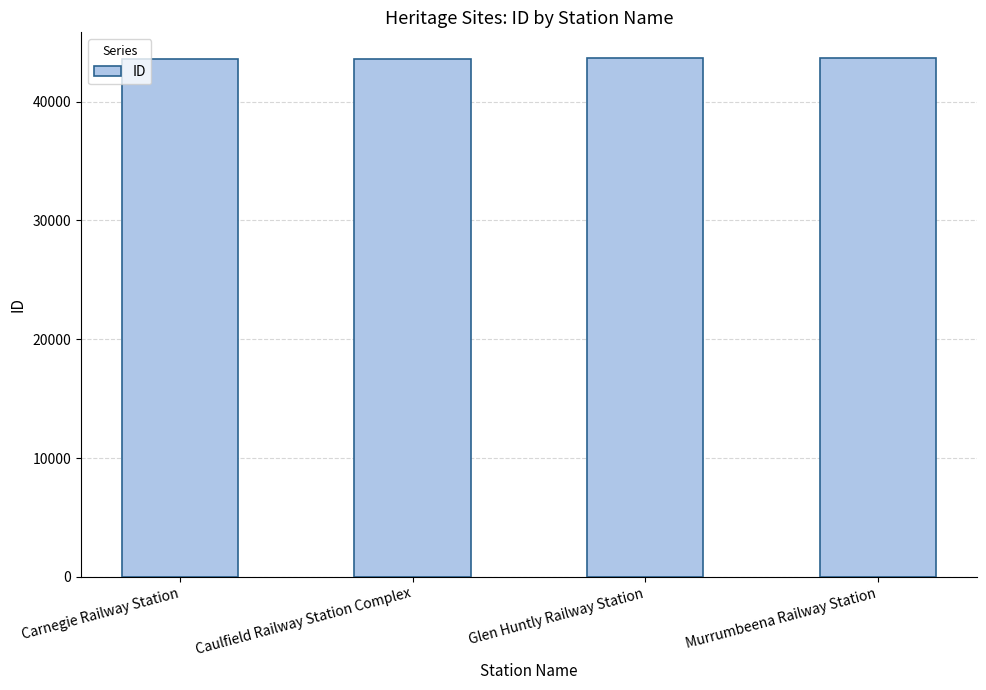

The value at Caulfield Railway Station Complex is 70430. True or false?

False